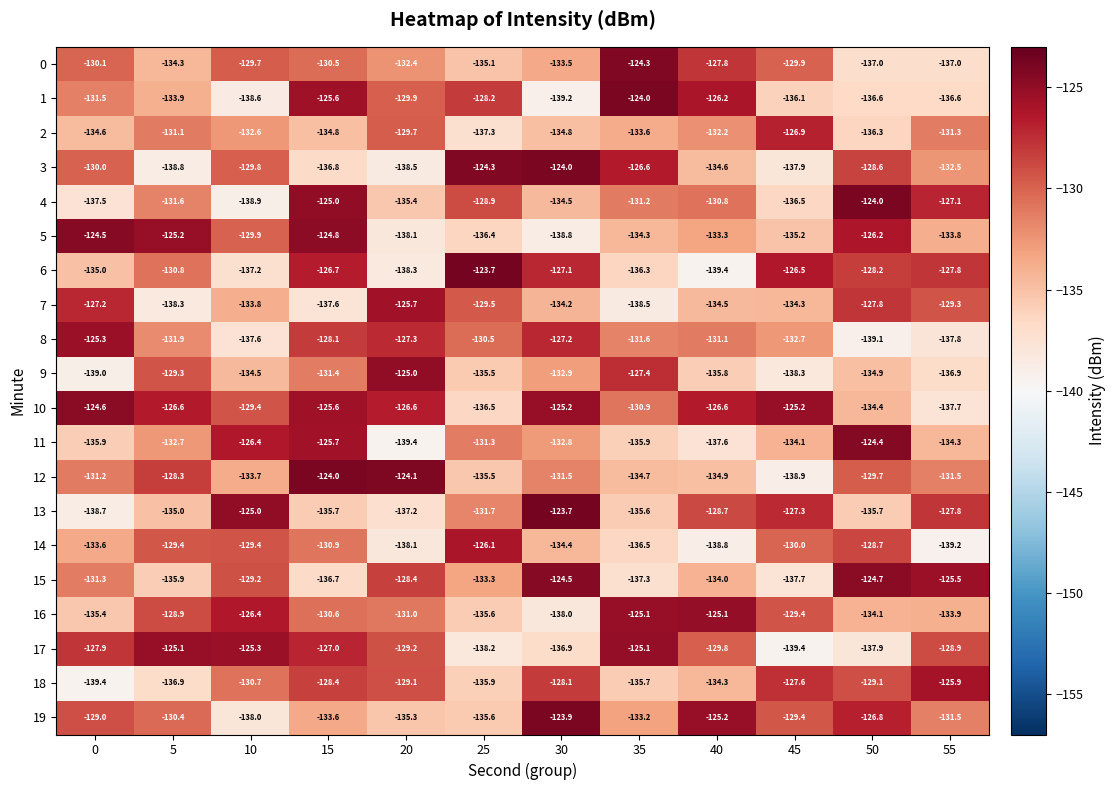

Rank the series at 30 from highest to lowest value.

13, 19, 3, 15, 10, 6, 8, 18, 12, 11, 9, 0, 7, 14, 4, 2, 17, 16, 5, 1